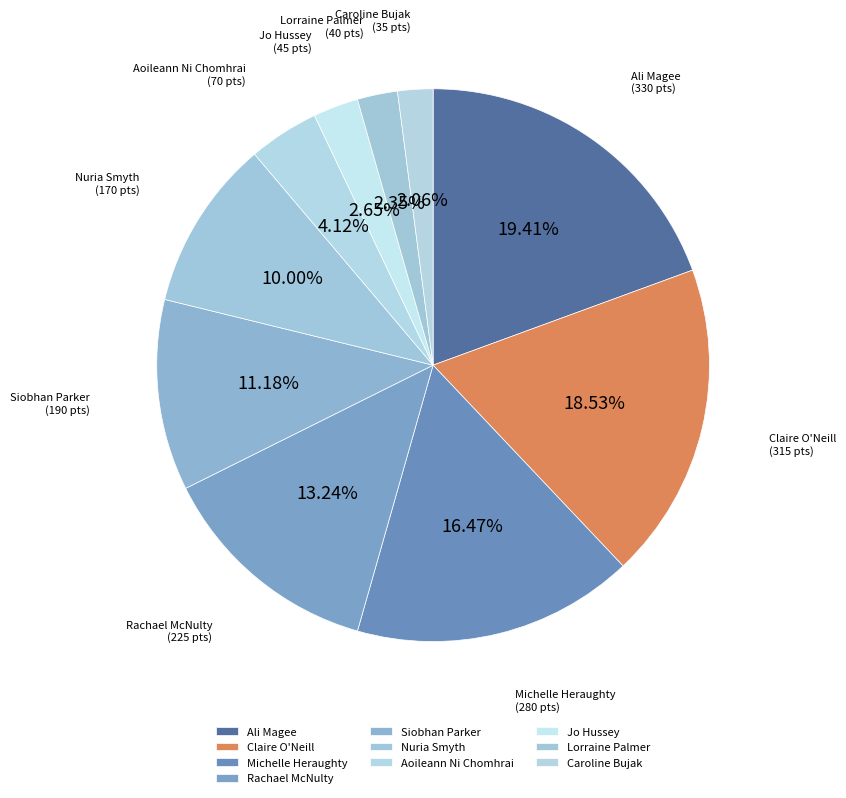

Approximately how many times larger is the value at Nuria Smyth compared to Aoileann Ni Chomhrai?

2.4